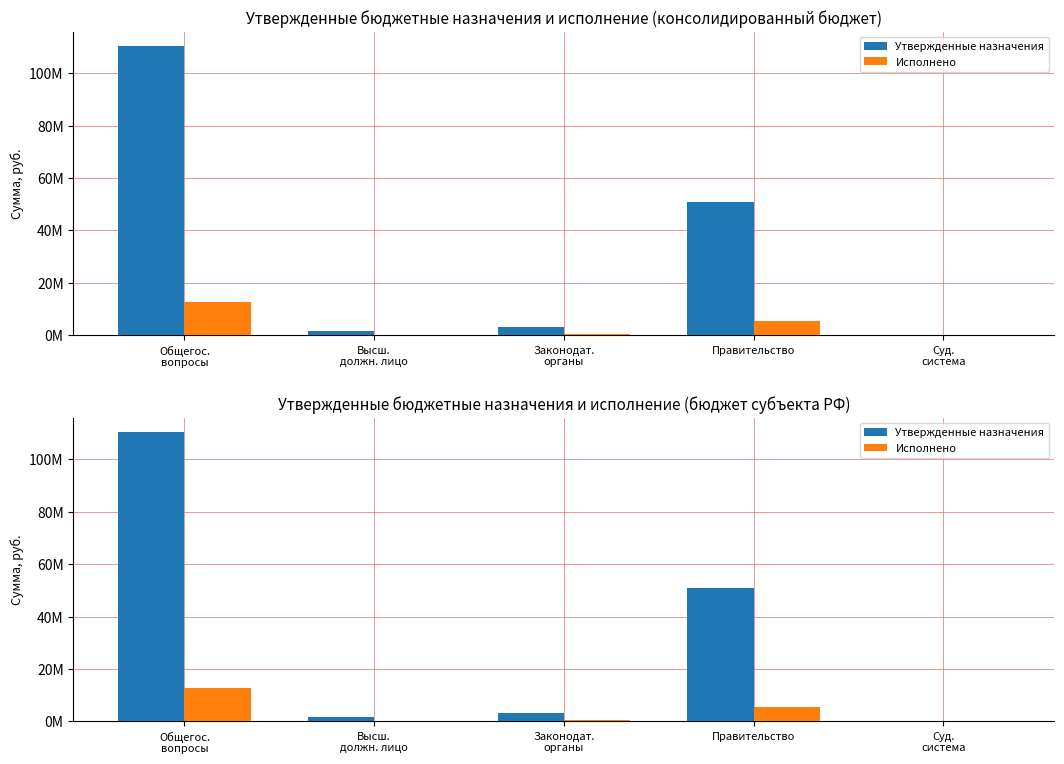

What is the sum of all Исполнено values?

19027374.7